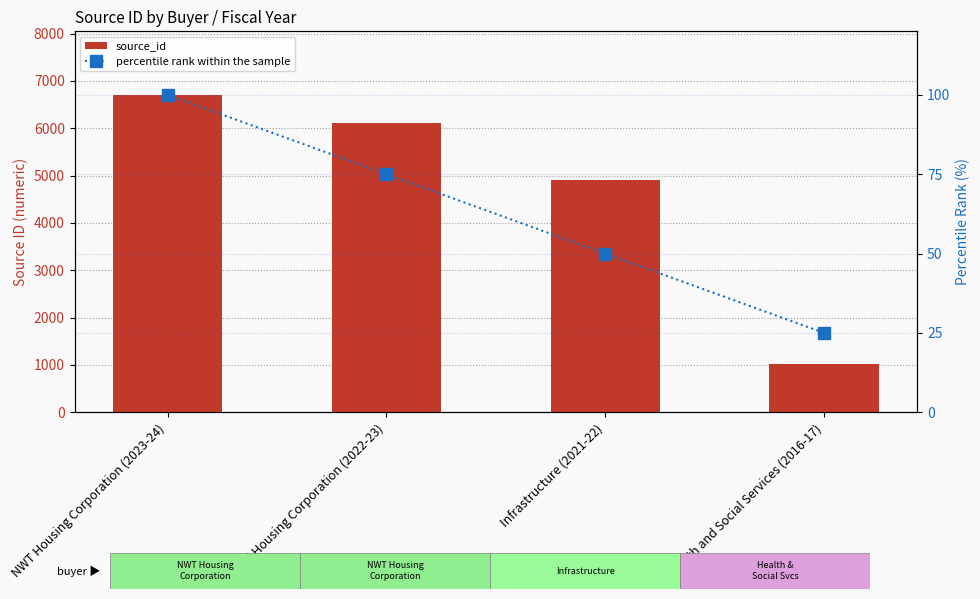

What is the difference between the highest and lowest values at Health and Social Services (2016-17)?

987